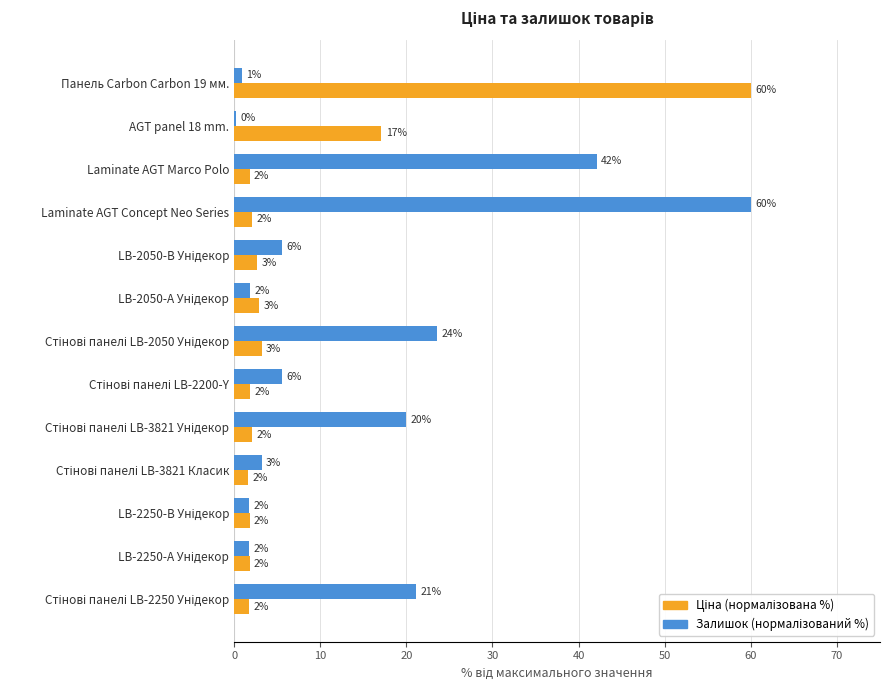

How many distinct data groups are displayed?

2